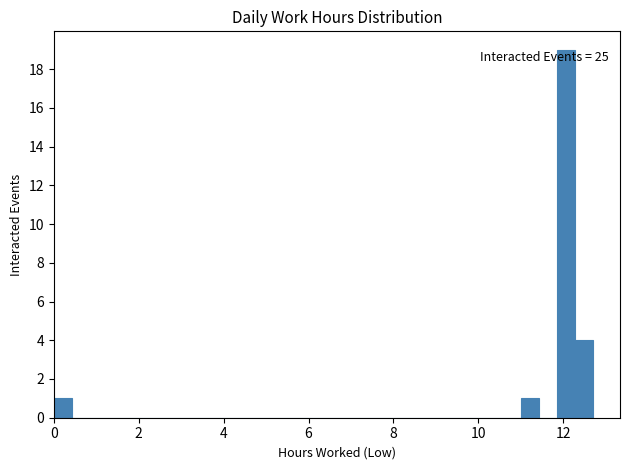

Read against the x-axis, roughly where is the centre of the tallest bar?

12.0